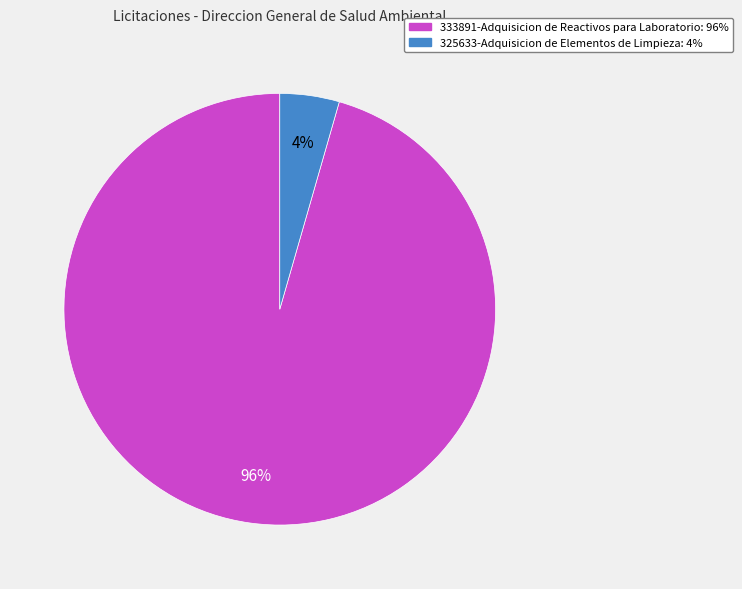

Is the sum of 333891-Adquisicion de Reactivos para Laboratorio and 325633-Adquisicion de Elementos de Limpieza greater than half?

Yes